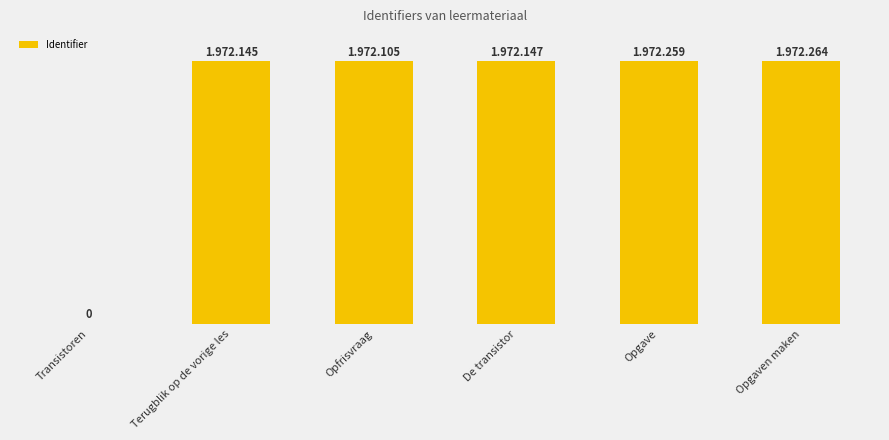

List the labels in order of value, largest first.

Opgaven maken, Opgave, De transistor, Terugblik op de vorige les, Opfrisvraag, Transistoren